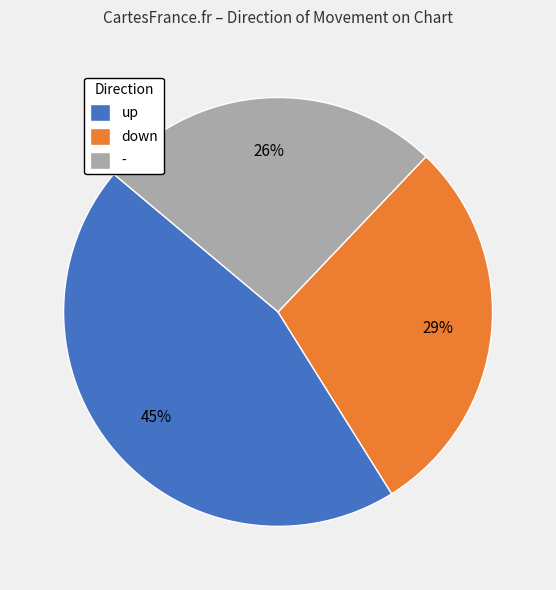

What is the largest slice in the pie chart?

up